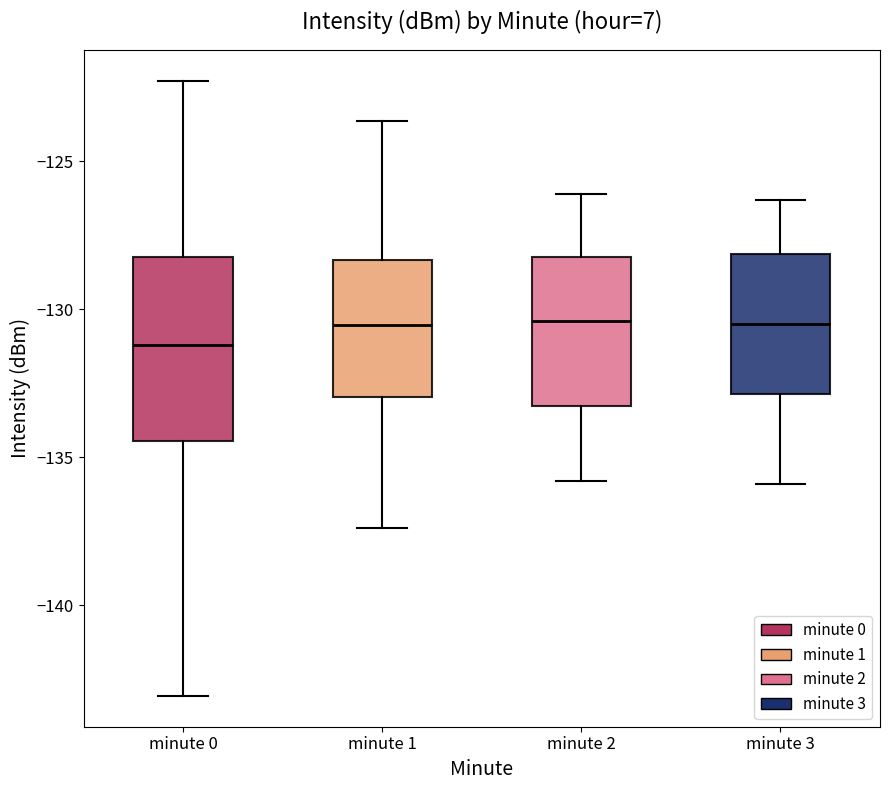

Reading left to right, read every box against the y-axis: the position of its median line, the range the box covers, and the ends of its whiskers. The values are not printed on the chart, so give them approximately, as read against the axis.

minute 0: median -131.0, box -134.5 to -128.0, whiskers -143.0 to -122.5
minute 1: median -130.5, box -133.0 to -128.5, whiskers -137.5 to -123.5
minute 2: median -130.5, box -133.5 to -128.0, whiskers -136.0 to -126.0
minute 3: median -130.5, box -133.0 to -128.0, whiskers -136.0 to -126.5